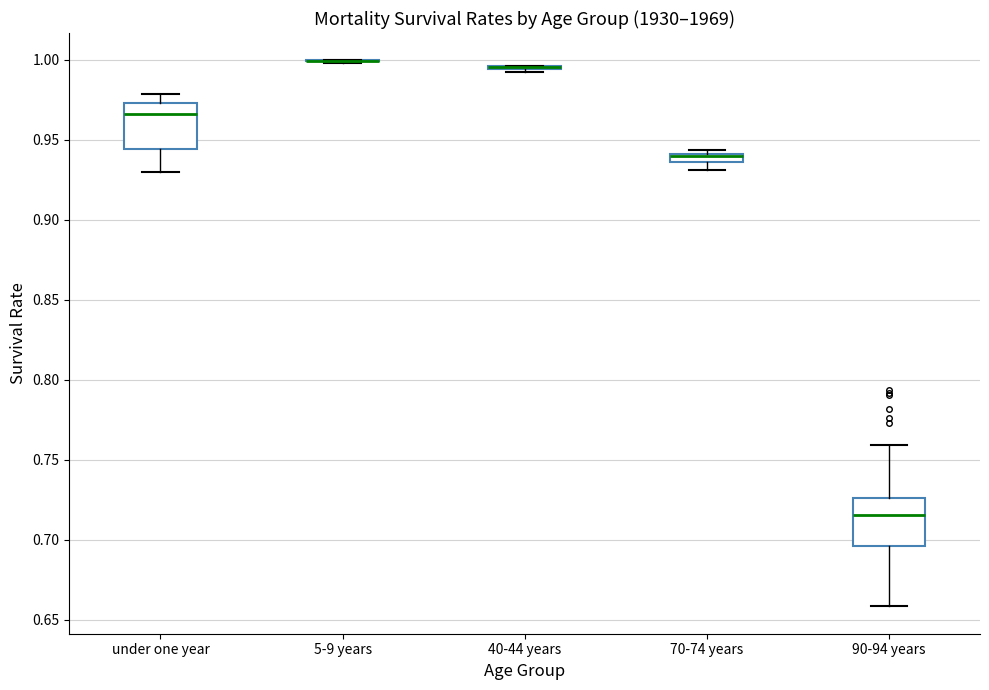

Where is the upper edge of the box for 90-94 years on the y-axis? The values are not printed on the chart, so give them approximately, as read against the axis.

0.725